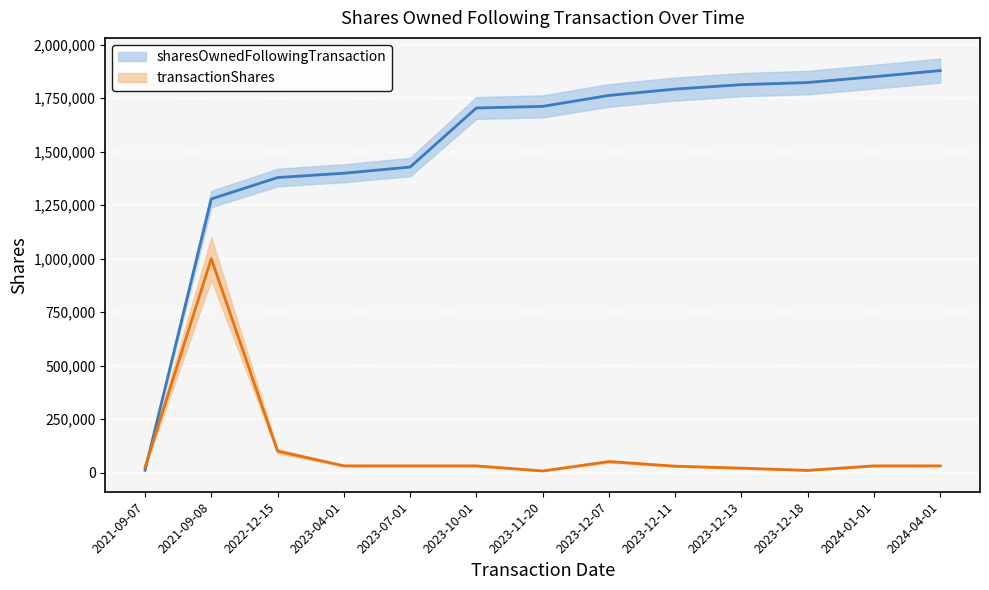

Reading left to right, extract all data points from this chart.

sharesOwnedFollowingTransaction: 11065	1279049	1379049	1399253	1428050	1704371	1711737	1762940	1792716	1813236	1823236	1850377	1879174
transactionShares: 25000	1000000	100000	31250	31250	31250	7366	51203	29776	20520	10000	31250	31250